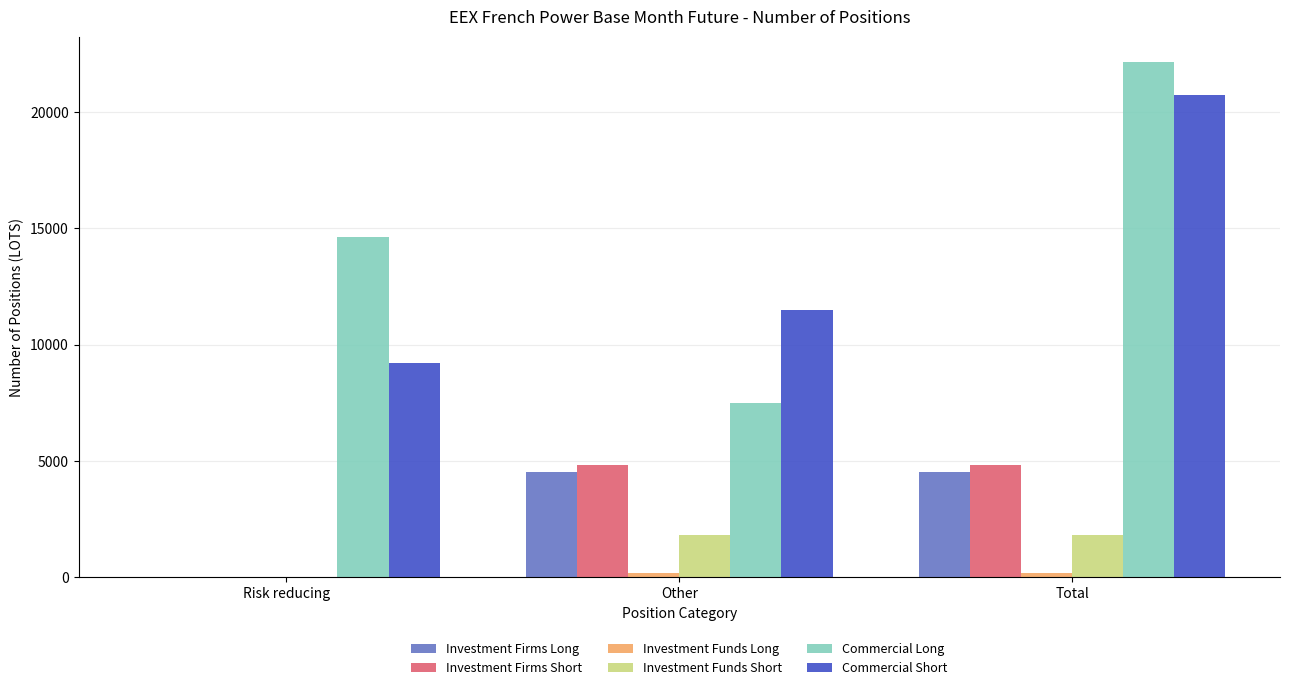

At which category is the sum across all series the highest?

Total